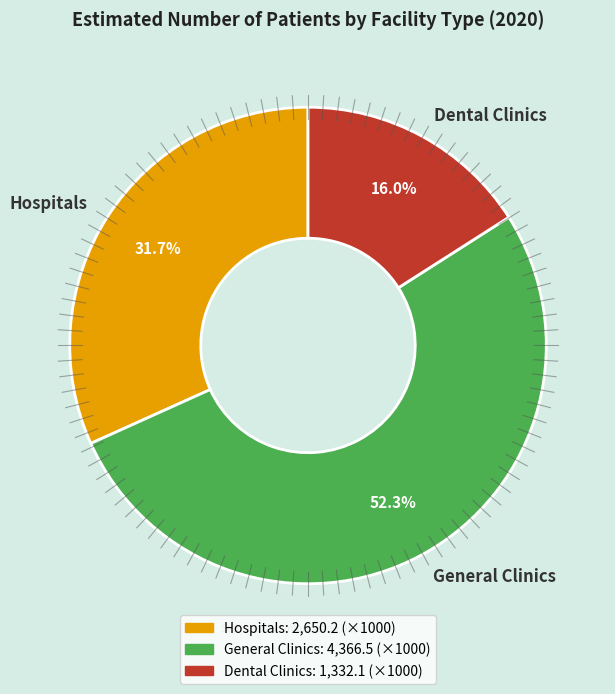

Approximately how many times larger is the value at General Clinics compared to Dental Clinics?

3.3